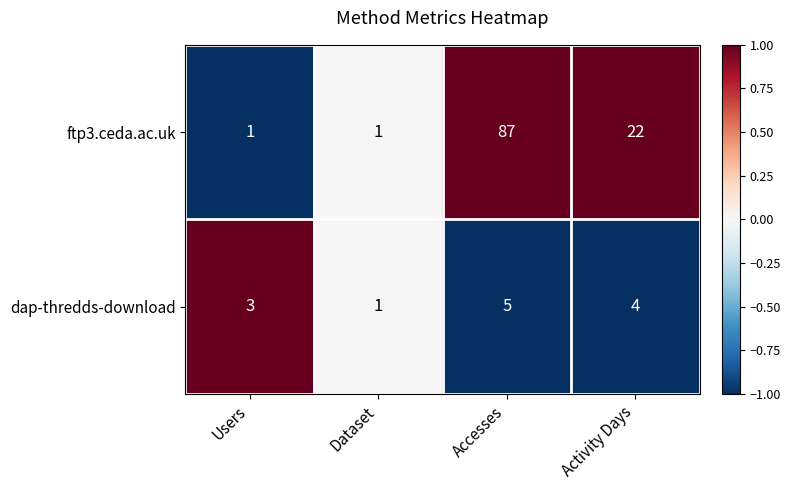

How many series are shown in this chart?

2